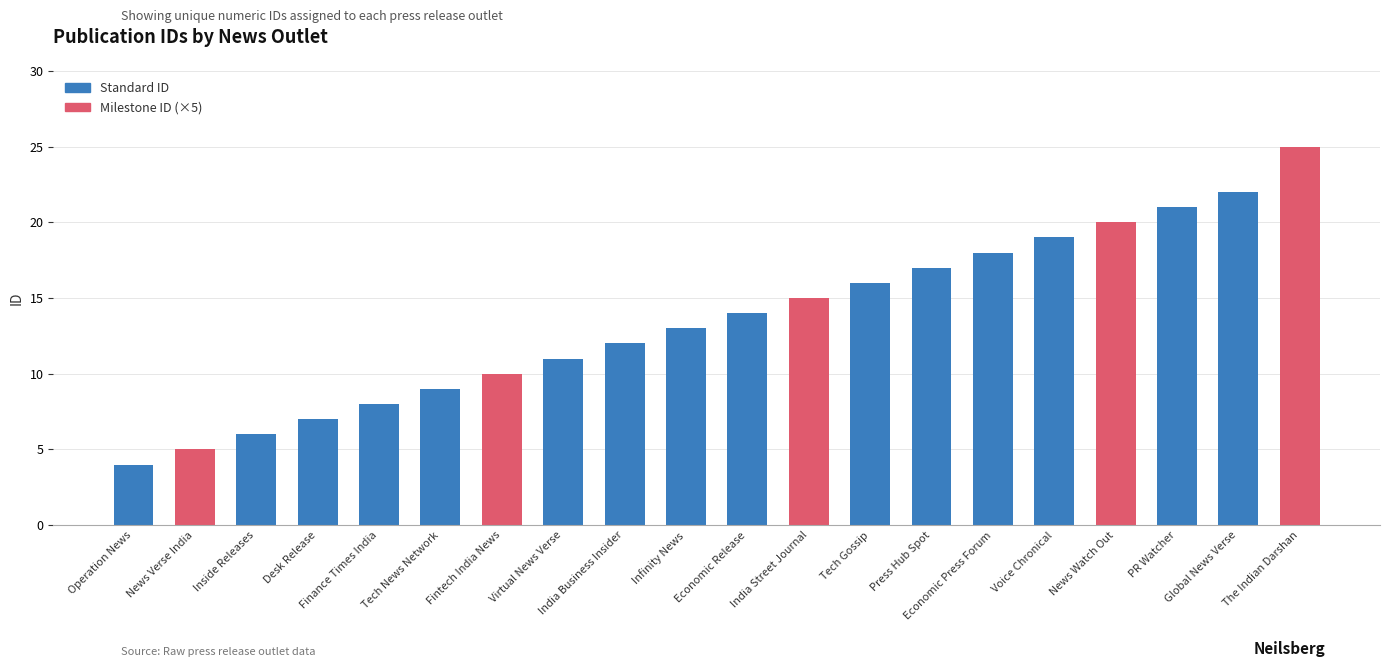

What is the ratio of the value at Economic Press Forum to the value at Tech News Network?

2.0